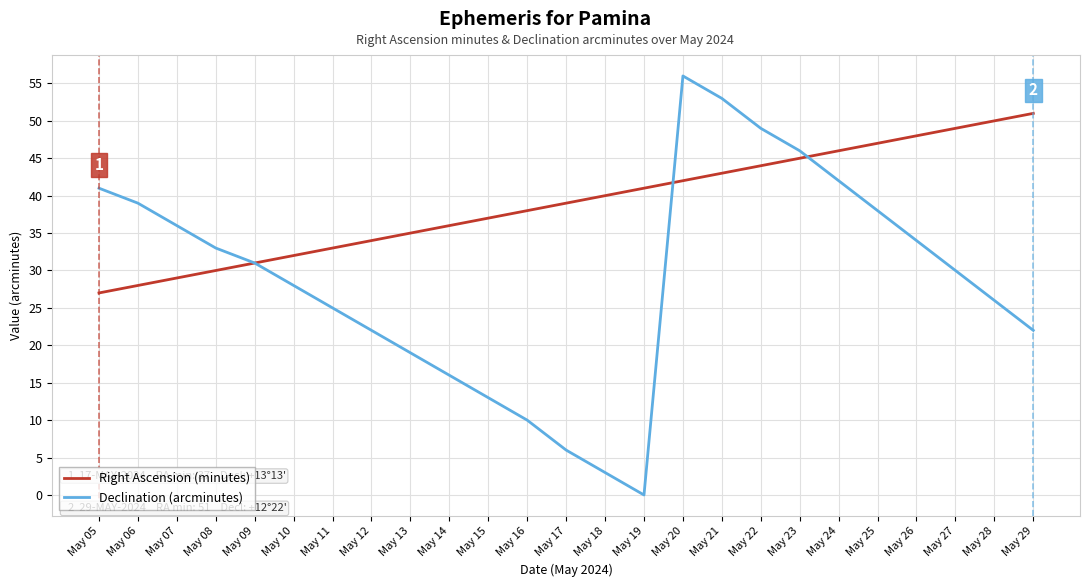

List the series in order of their overall mean, highest first.

Right Ascension (minutes), Declination (arcminutes)